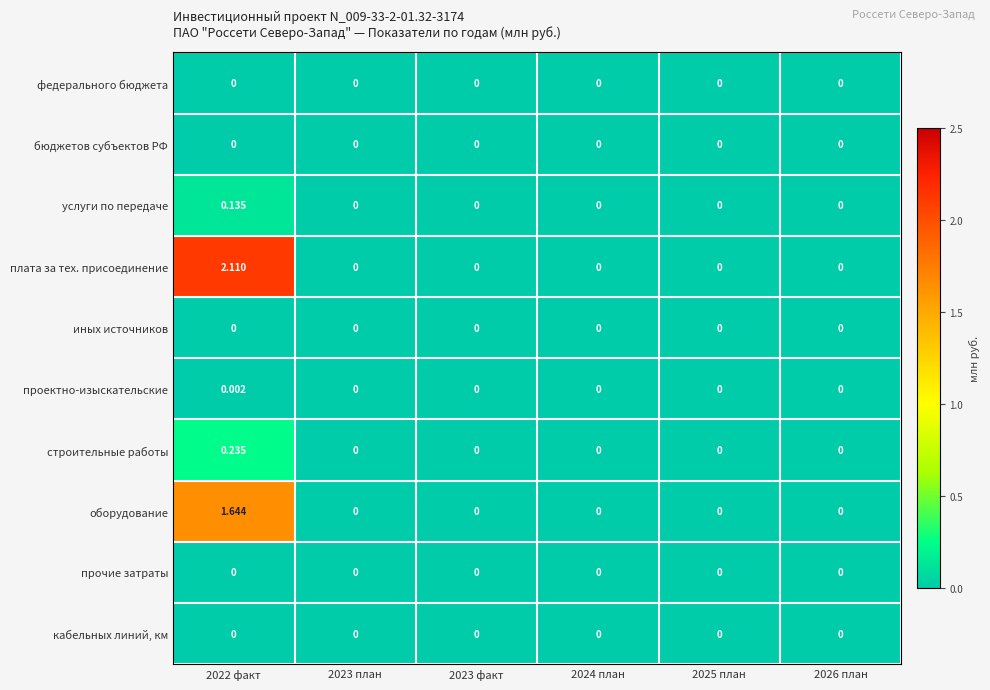

Which series has the largest total across all categories?

плата за тех. присоединение